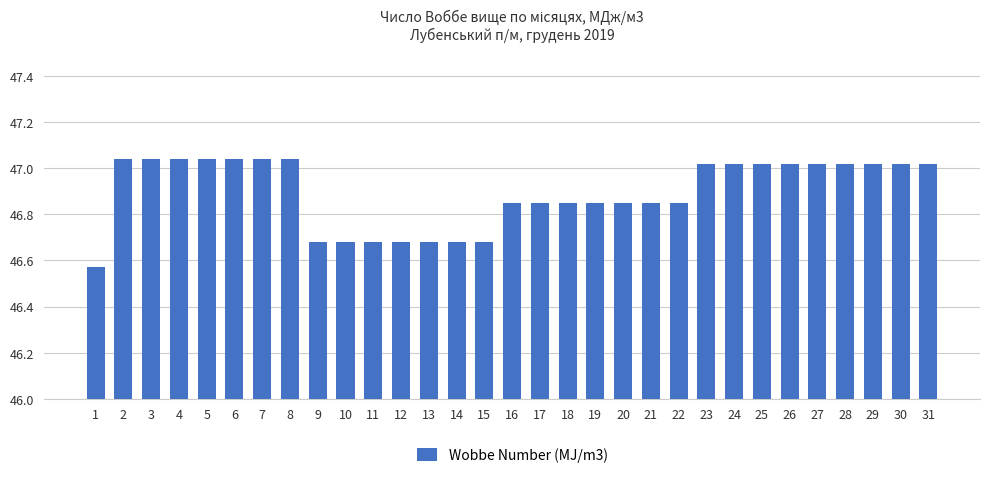

How many values are below 47?

15